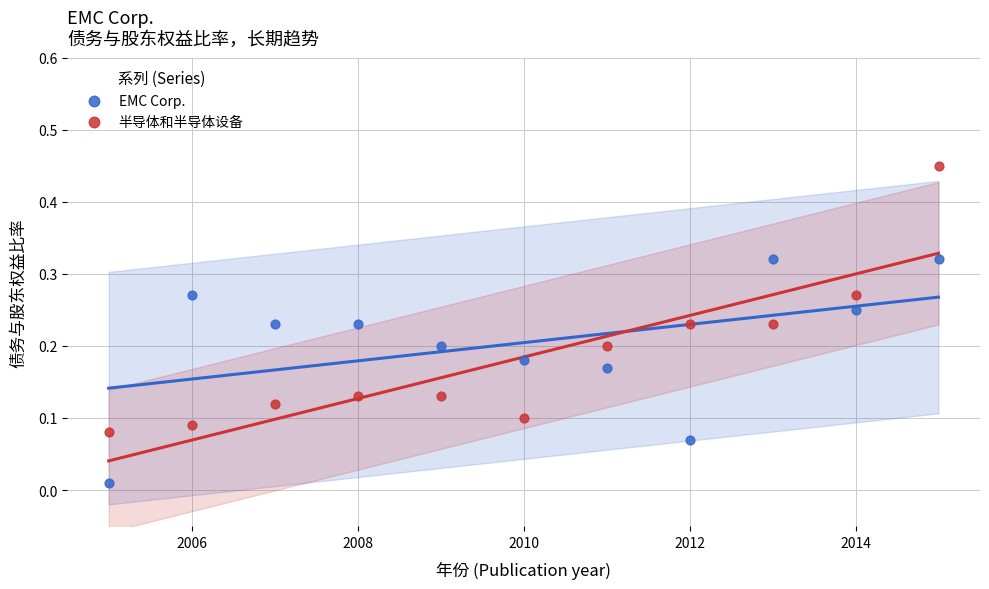

Which series reaches the minimum Y coordinate?

EMC Corp.